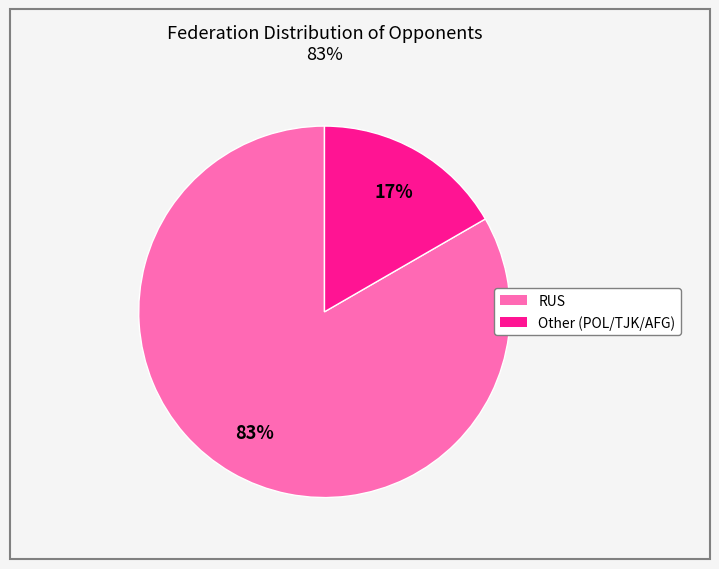

What percentage is the RUS slice, to the nearest percent?

83%